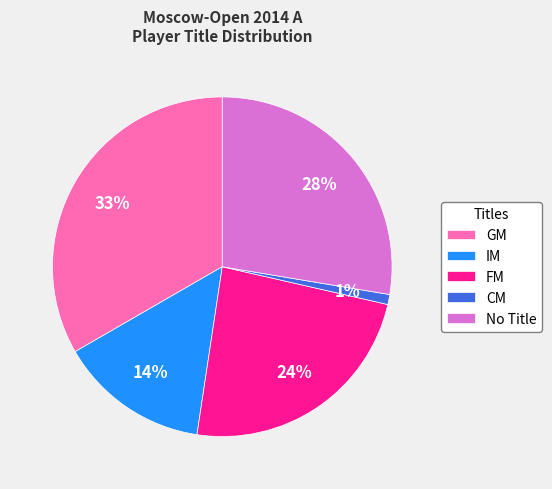

What is the smallest slice in the pie chart?

CM